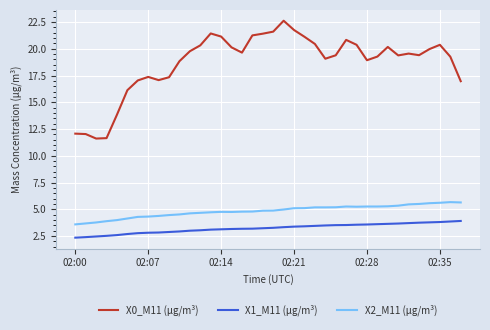

What is the difference between the maximum and minimum values in the X2_M11 (μg/m³) series?

2.1